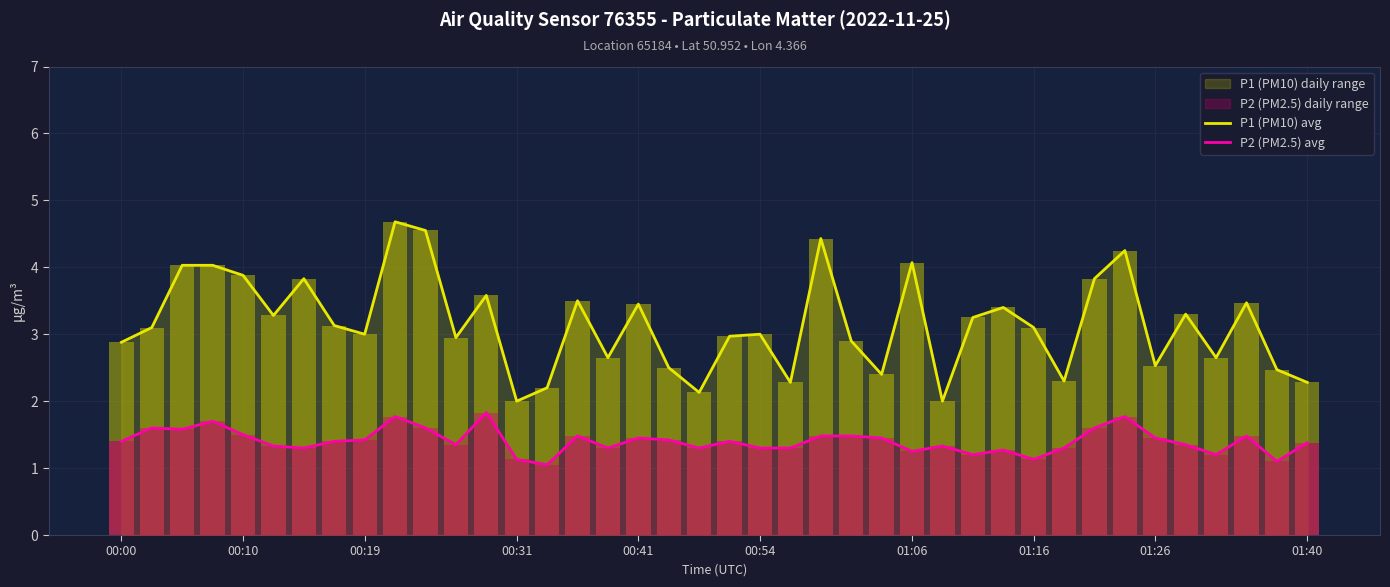

Which category has the highest value in the P2 (PM2.5) avg series?

12